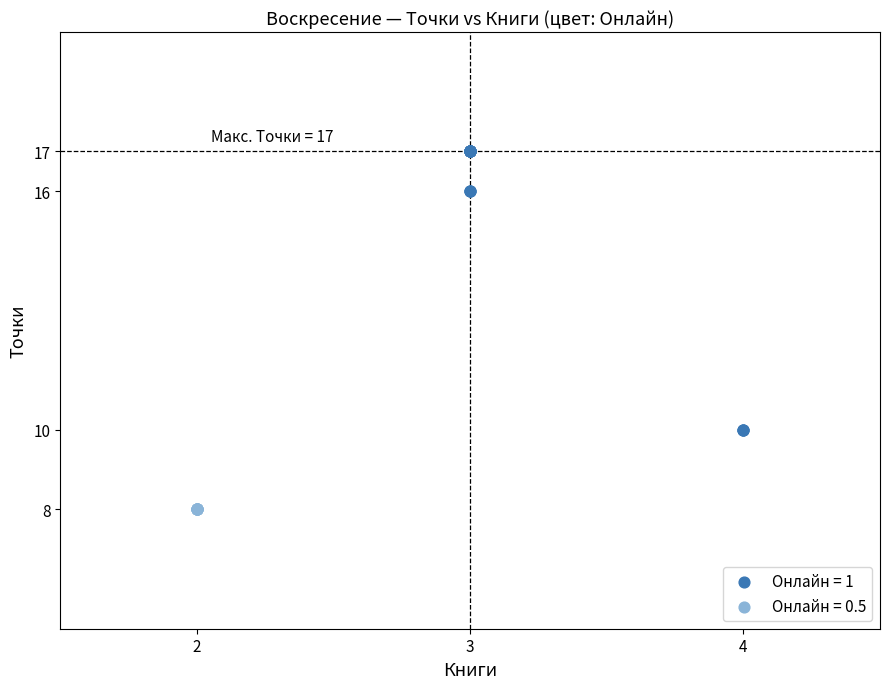

What are all the series names shown in the legend?

Онлайн = 1, Онлайн = 0.5